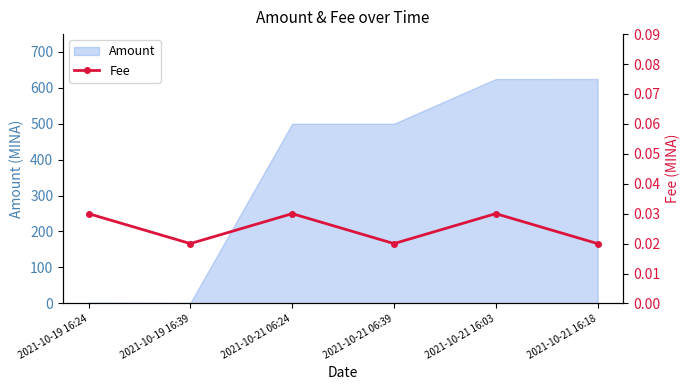

Is it true that Amount equals 499.5 at 2021-10-21 06:39?

True